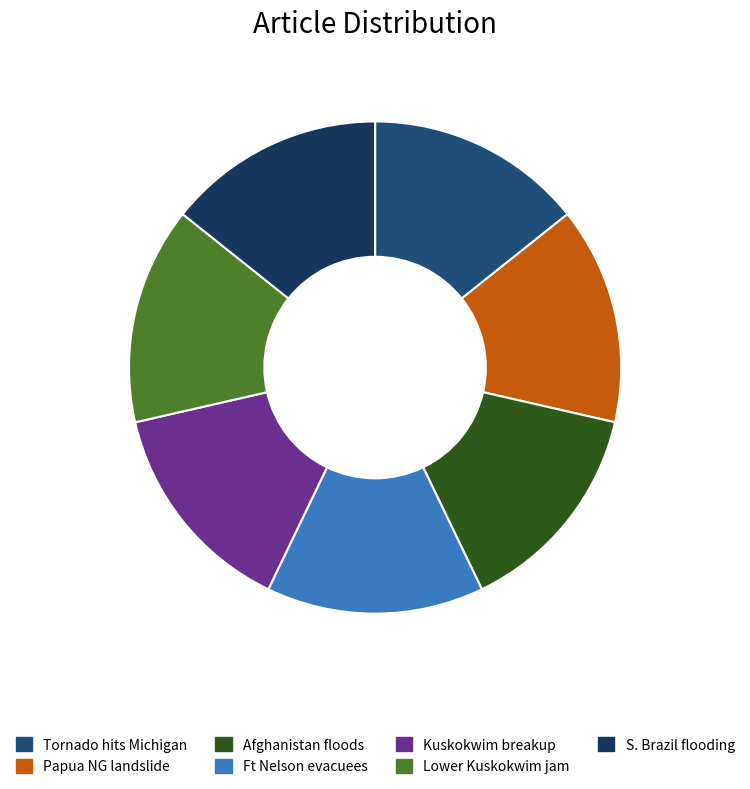

Is it true that Tornado hits Michigan is 1% of the pie?

False